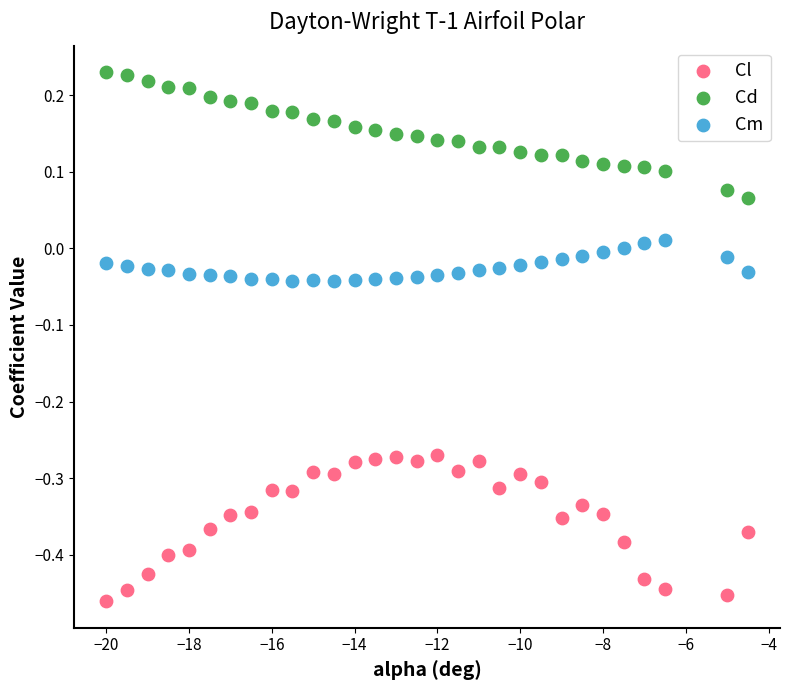

Across all data points, what is the range of Y values (max minus min)?

0.7